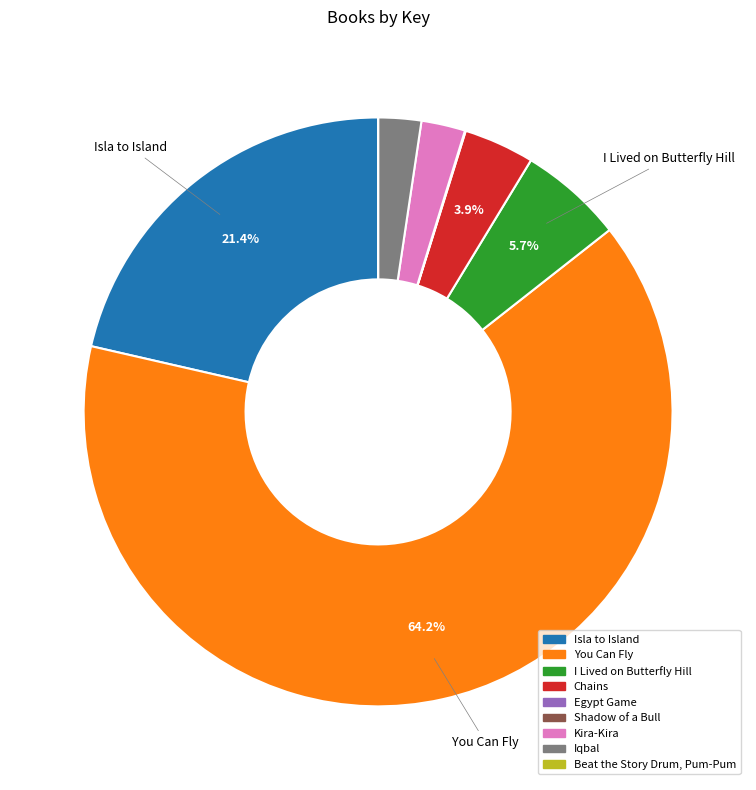

Is You Can Fly the majority of the pie?

Yes